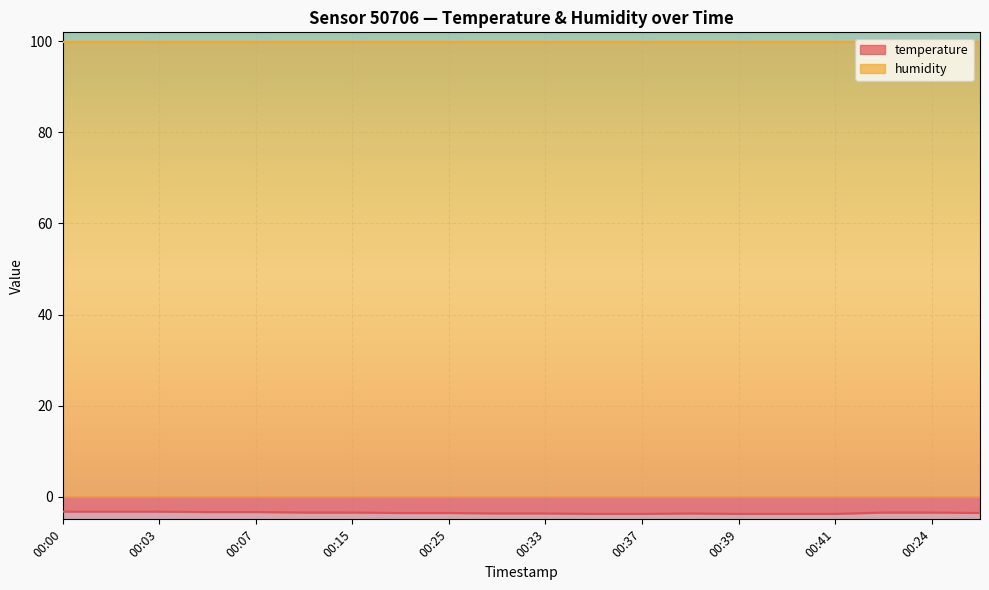

True or false: the data has more than 1 interior local peaks.

False